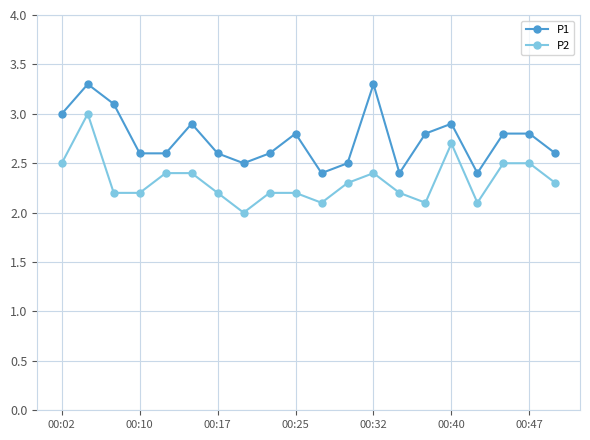

Rank the series by their average value, from lowest to highest.

P2, P1